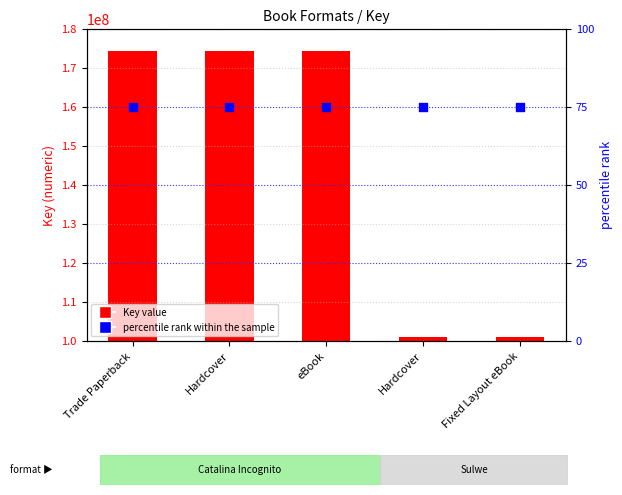

Is the value of percentile rank within the sample at Trade Paperback greater than the value of Key at Hardcover?

No